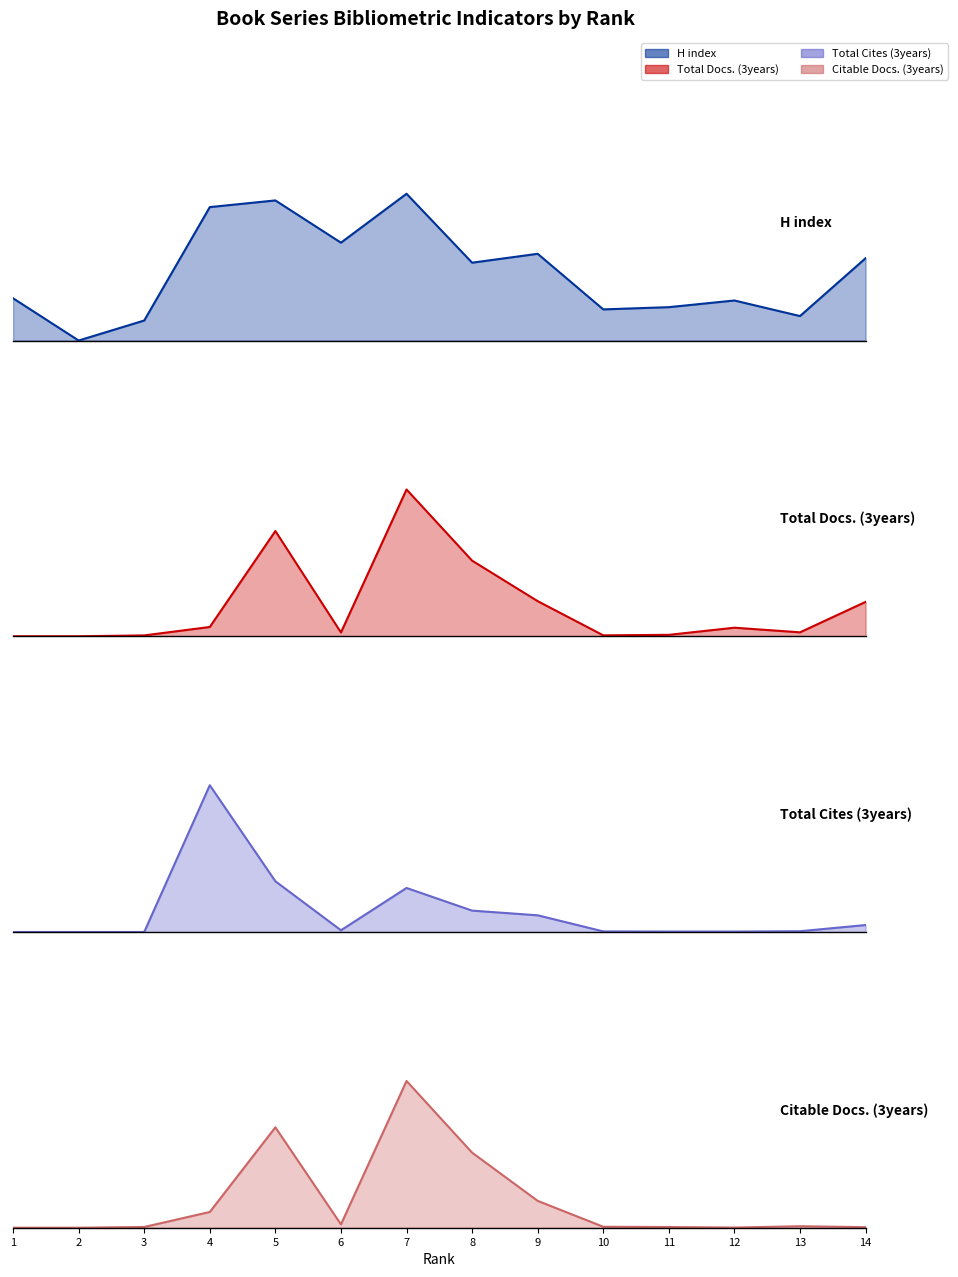

Count the number of categories in the chart.

14